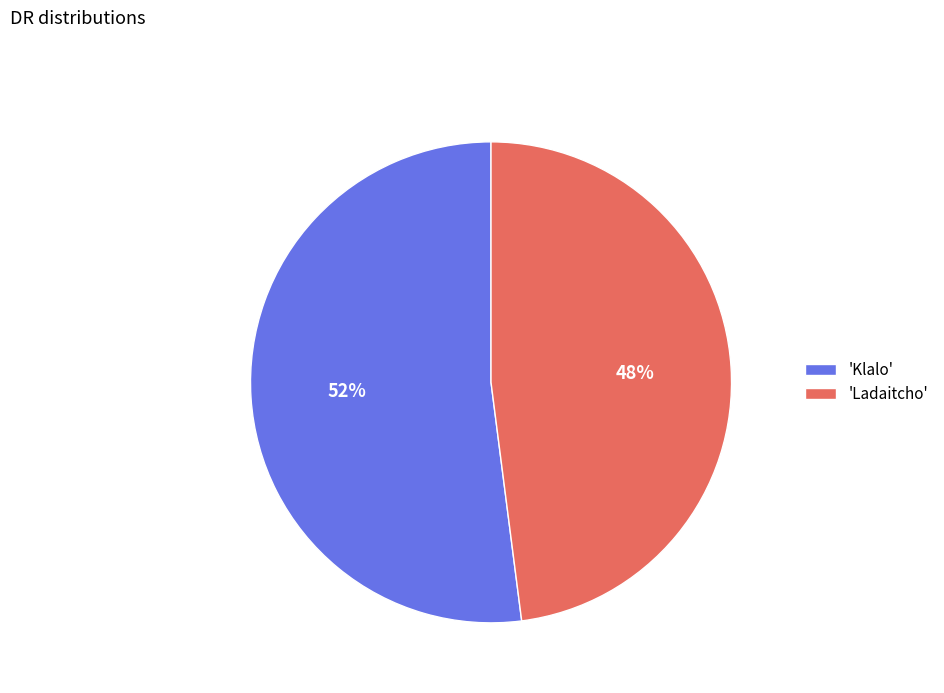

Between 'Klalo' and 'Ladaitcho', which is larger?

'Klalo'